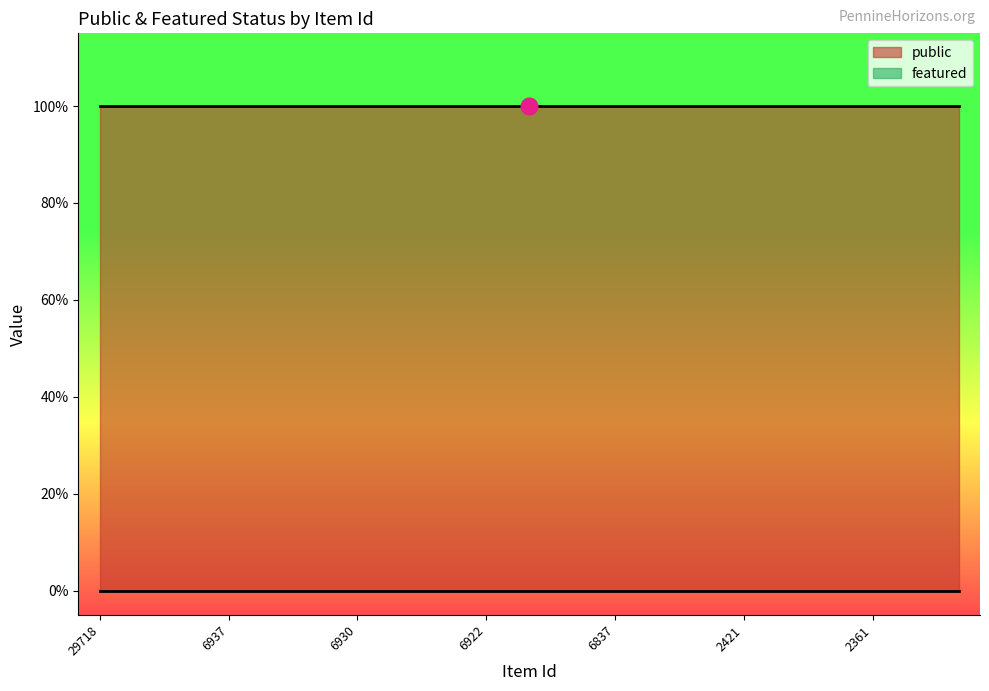

Which label corresponds to the smallest value in the chart?

29718